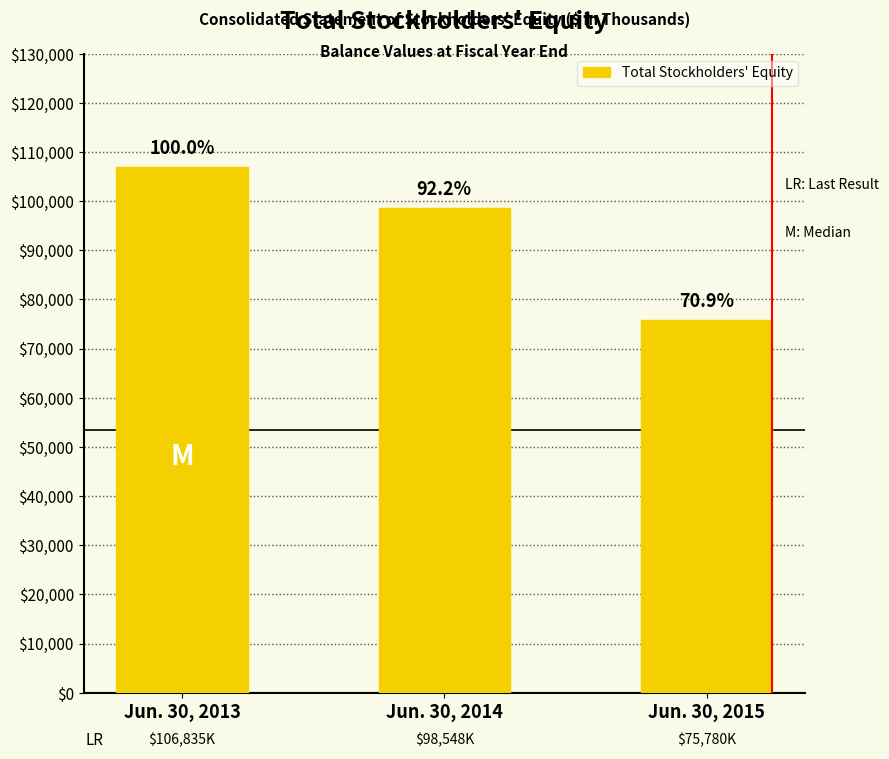

Reading left to right, list all the values displayed in this chart.

106835	98548	75780